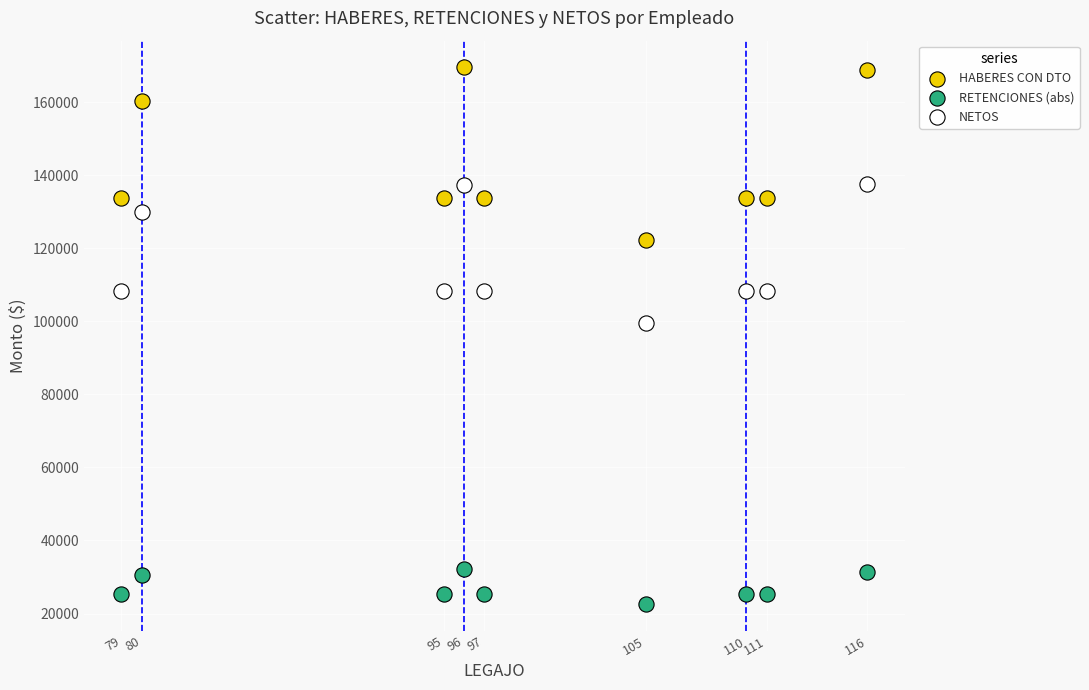

Which series contains the lowest Y value?

RETENCIONES (abs)